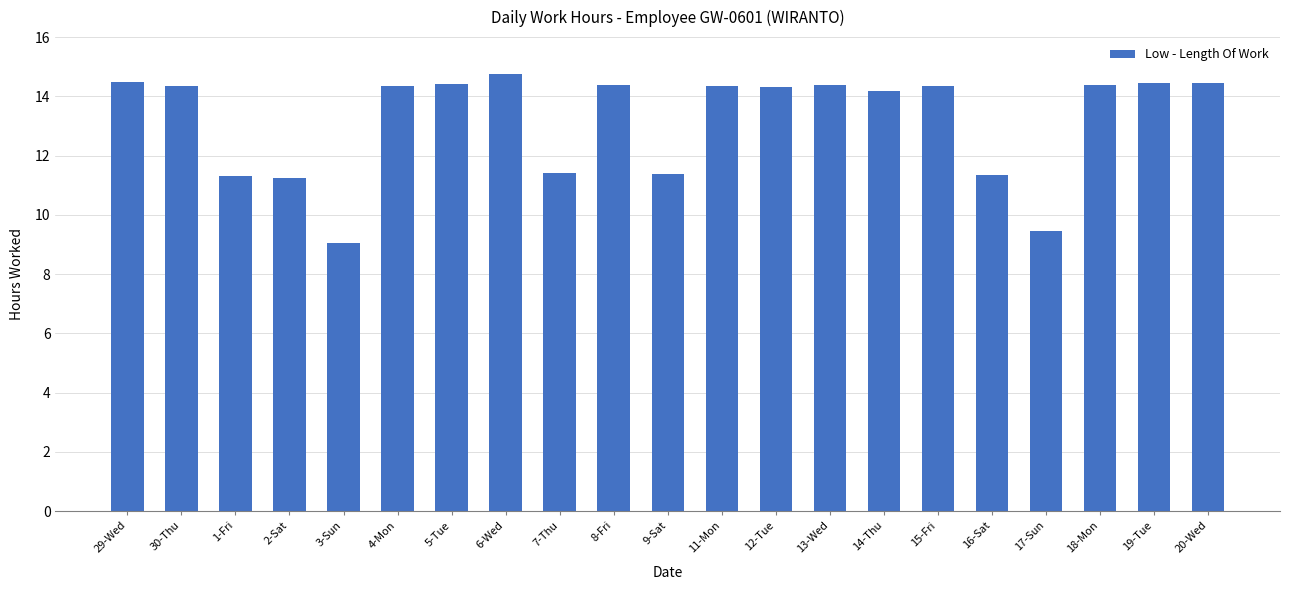

What value does the data have at 16-Sat?

11.3